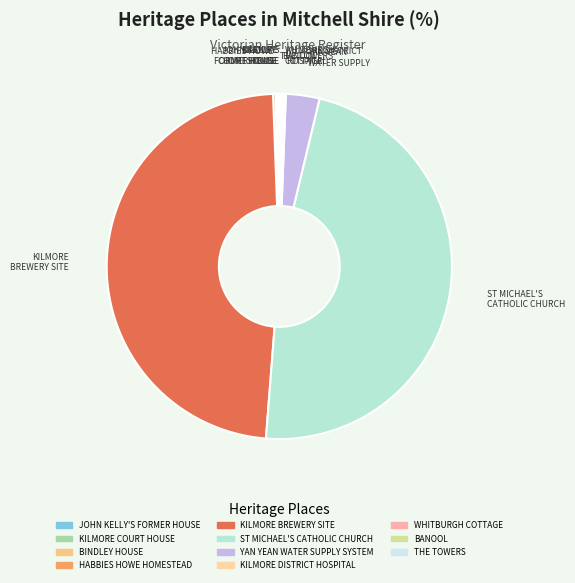

Count the number of slices in the pie.

11